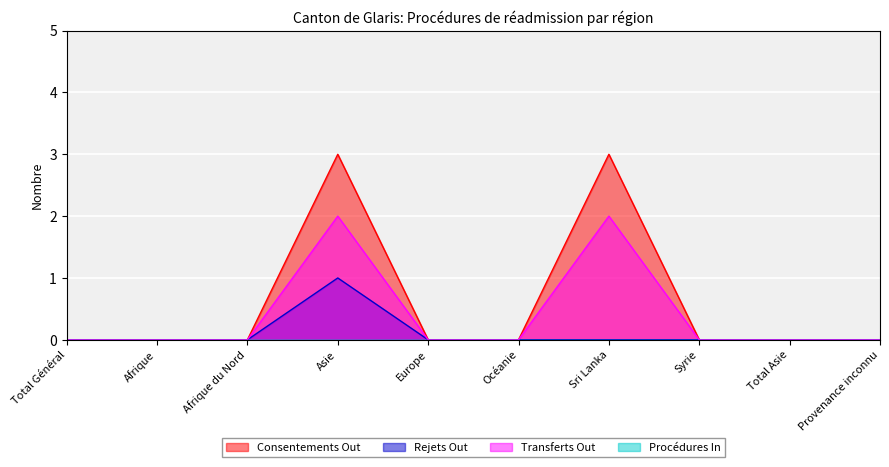

Which series has the largest total across all categories?

Consentements Out